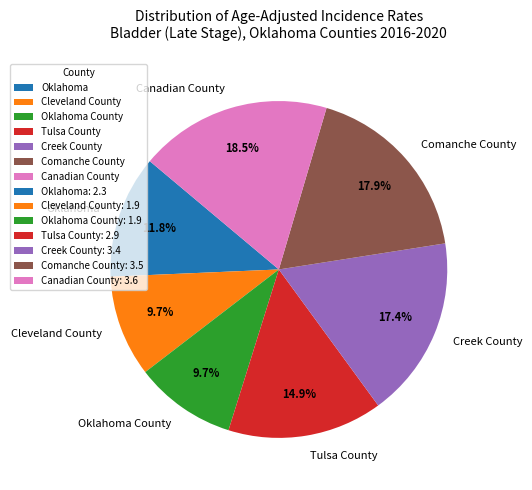

To the nearest percent, what is the combined percentage of Tulsa County and Cleveland County?

25%